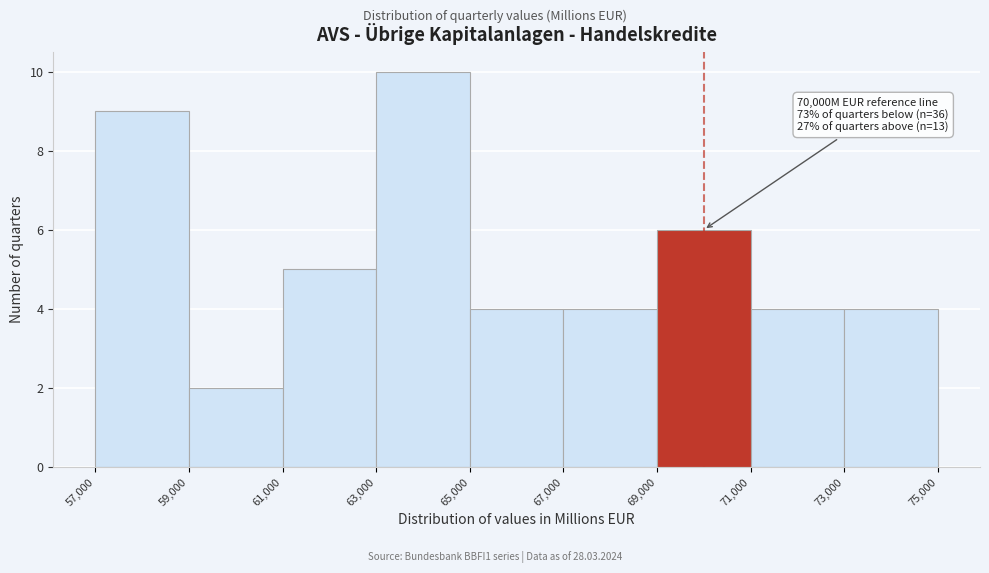

Which range on the x-axis has the tallest bar?

63,000 to 65,000